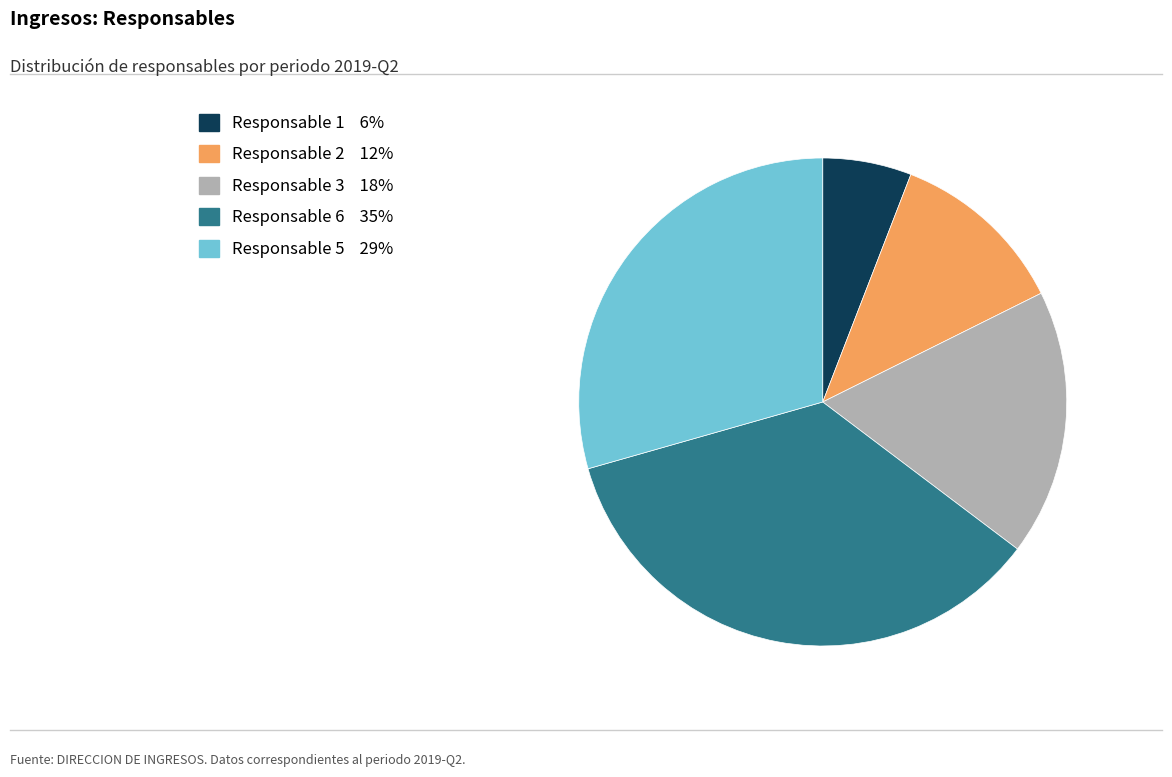

Is the sum of Responsable 1 and Responsable 5 greater than half?

No